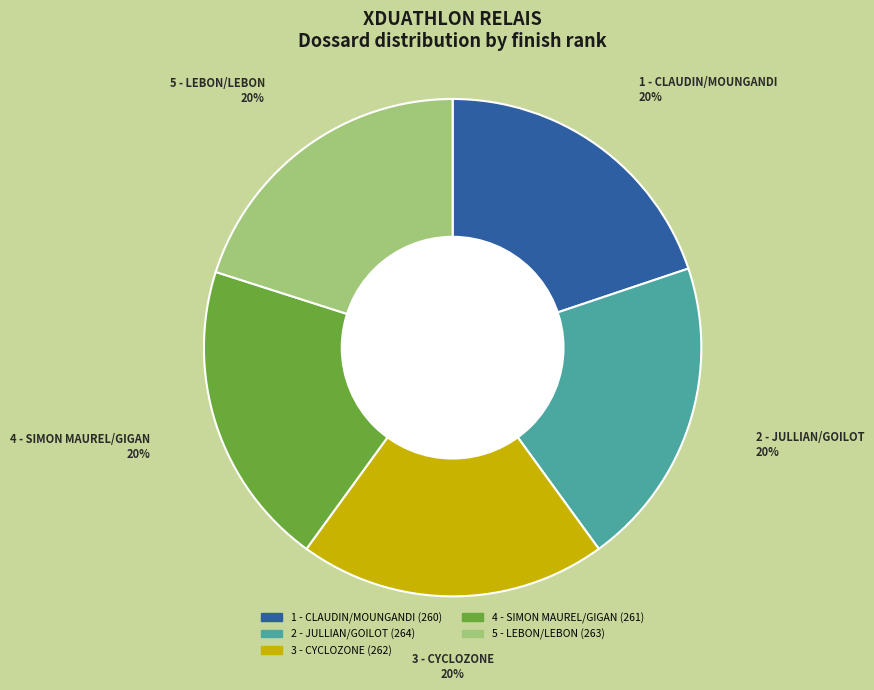

Do 3 - CYCLOZONE and 4 - SIMON MAUREL/GIGAN together represent more than half of the pie?

No